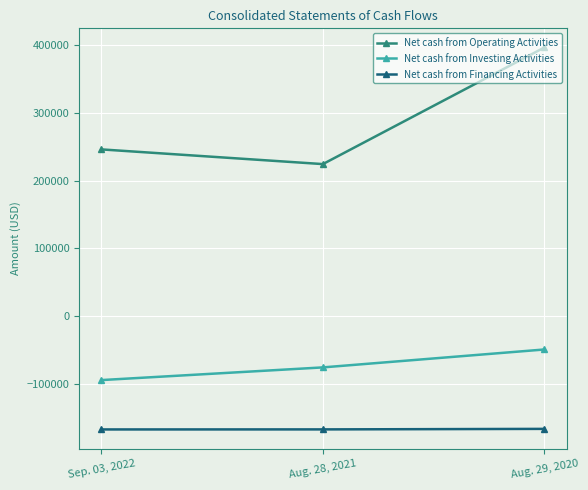

Which series has the widest spread of values?

Net cash from Operating Activities